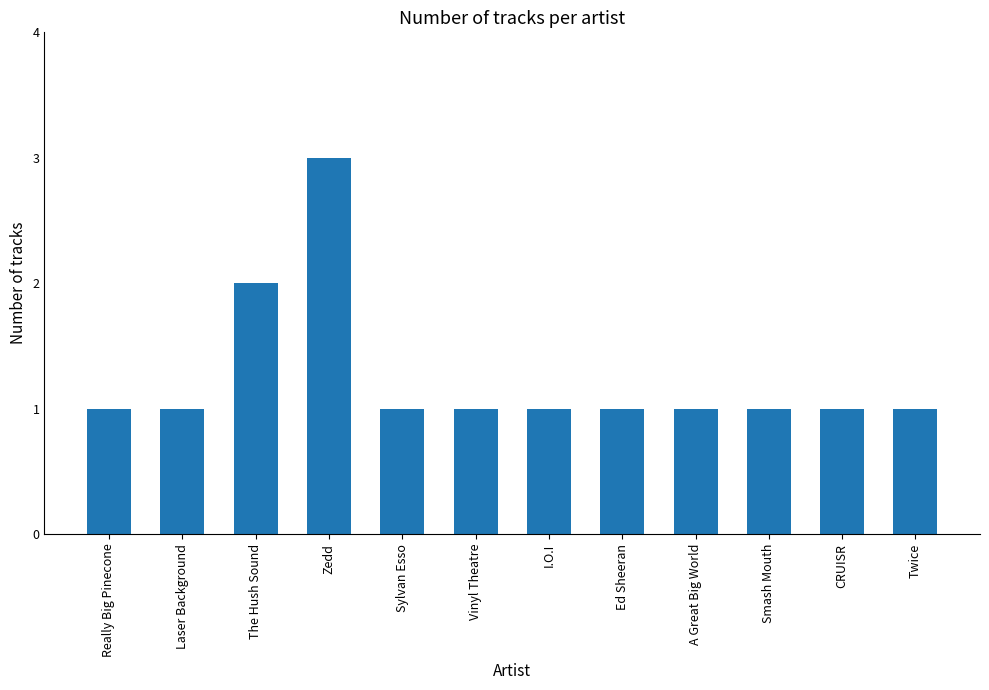

The chart shows a value of 1 at Twice. True or false?

True